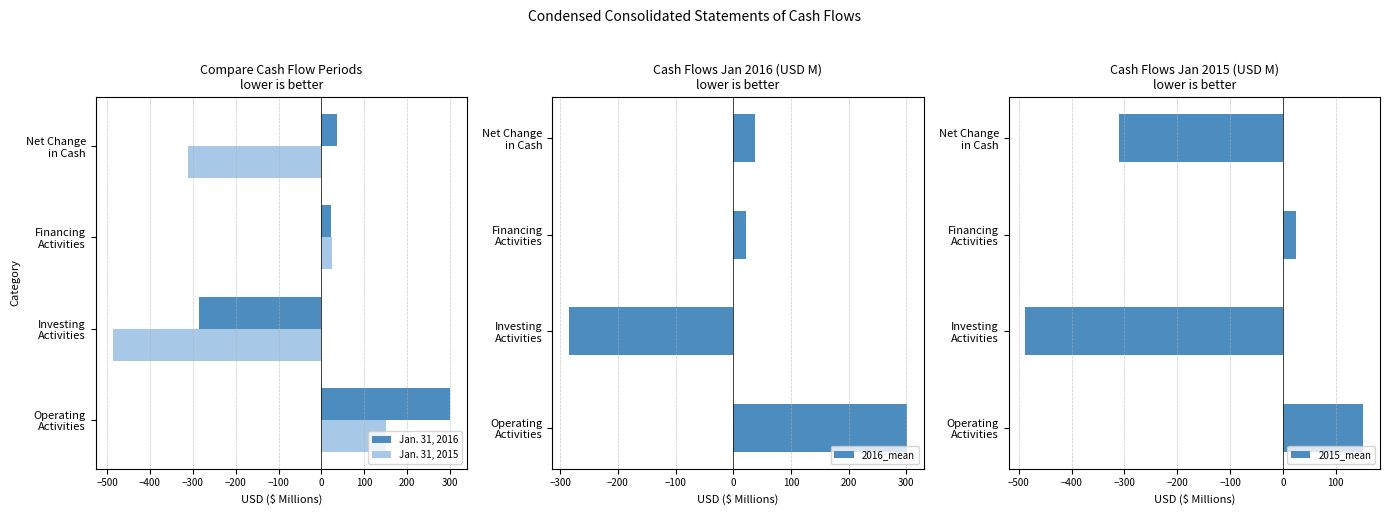

Which series has the largest total across all categories?

Jan. 31, 2016